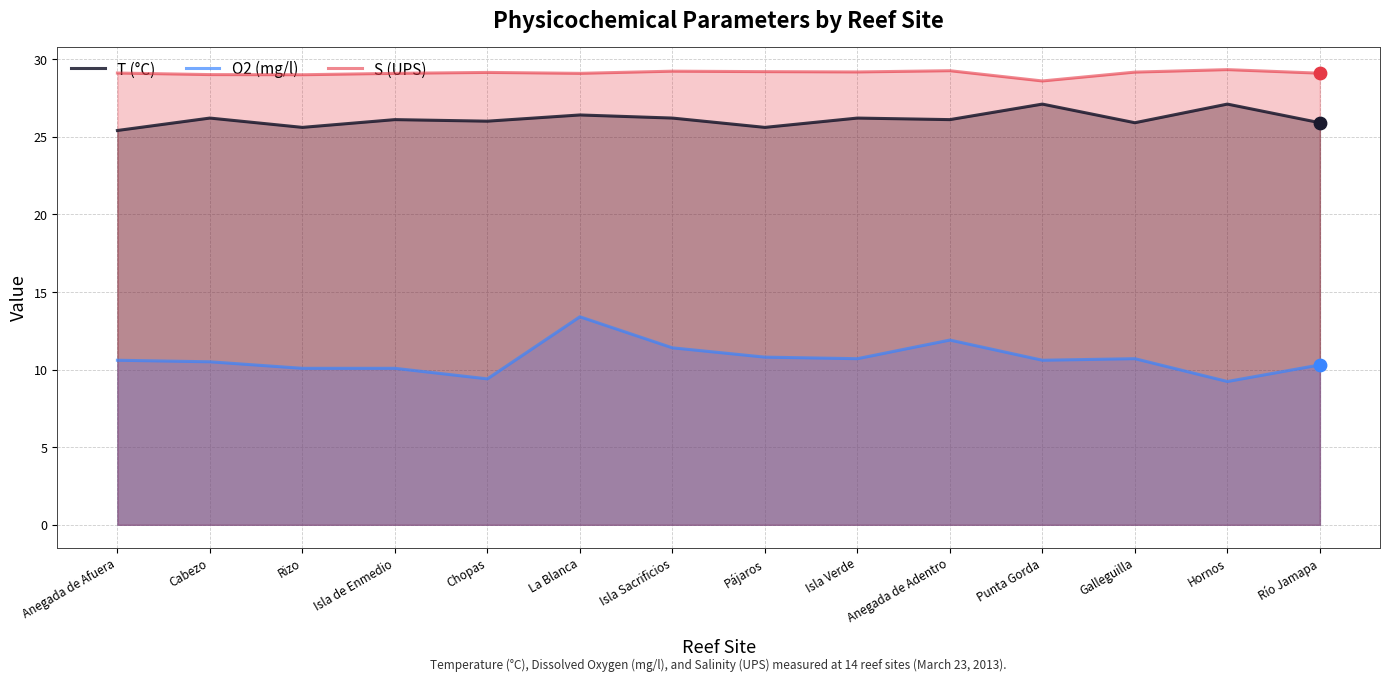

Which series contains the highest Y value?

S (UPS)